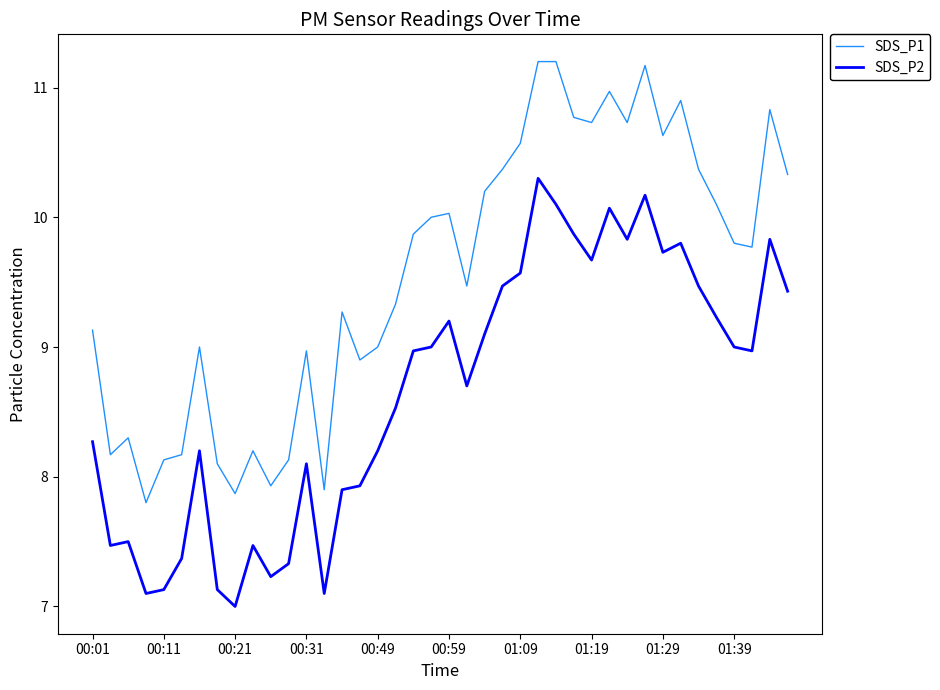

True or false: SDS_P1 and SDS_P2 intersect in this chart.

False